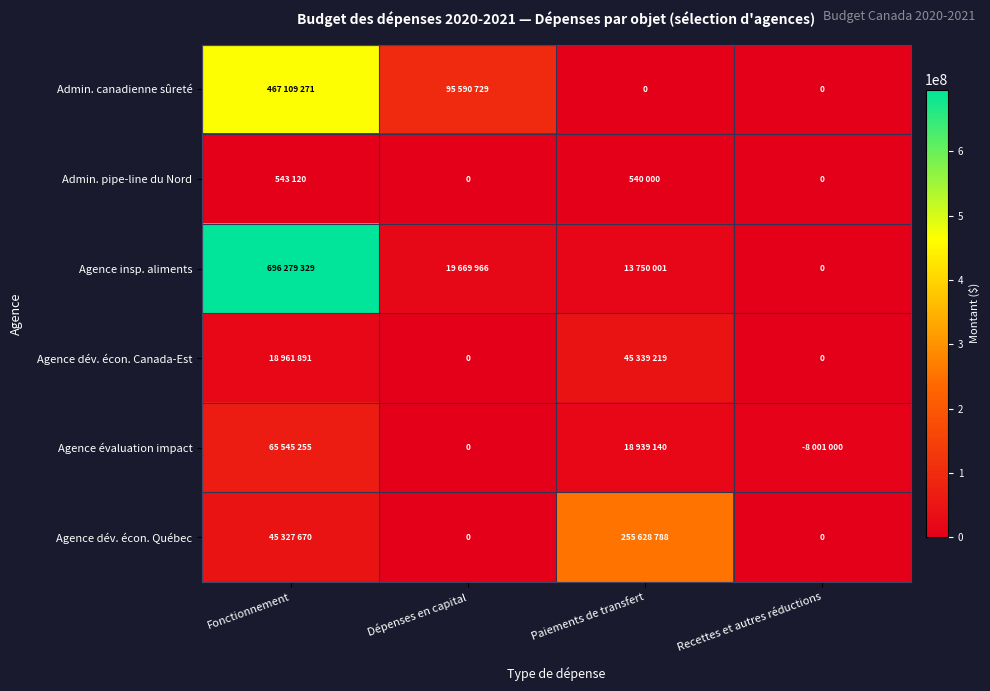

List the labels in order of Agence évaluation impact value, largest first.

Fonctionnement, Paiements de transfert, Recettes et autres réductions, Dépenses en capital